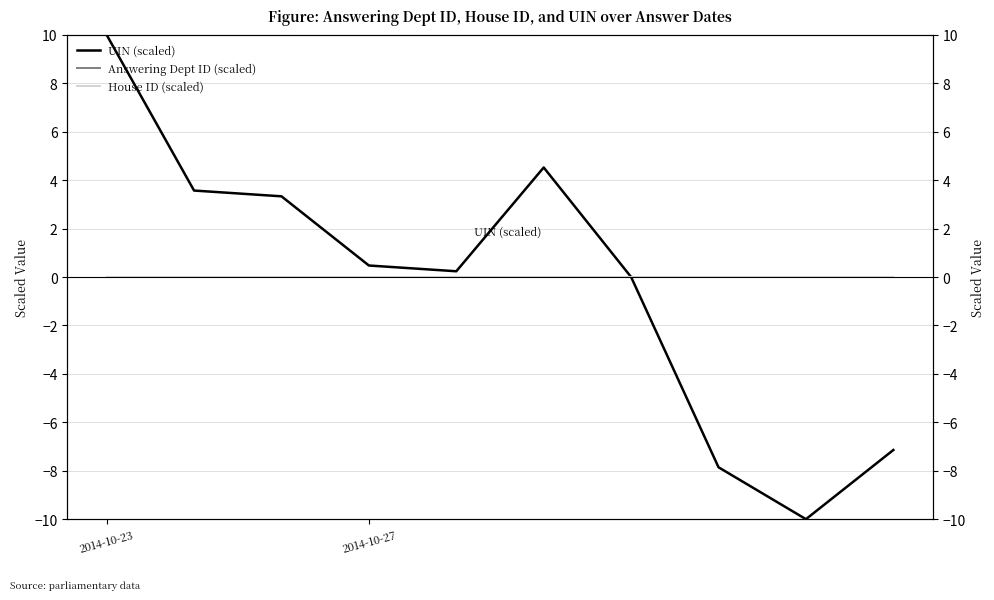

What are all the series names shown in the legend?

UIN (scaled), Answering Dept ID (scaled), House ID (scaled)